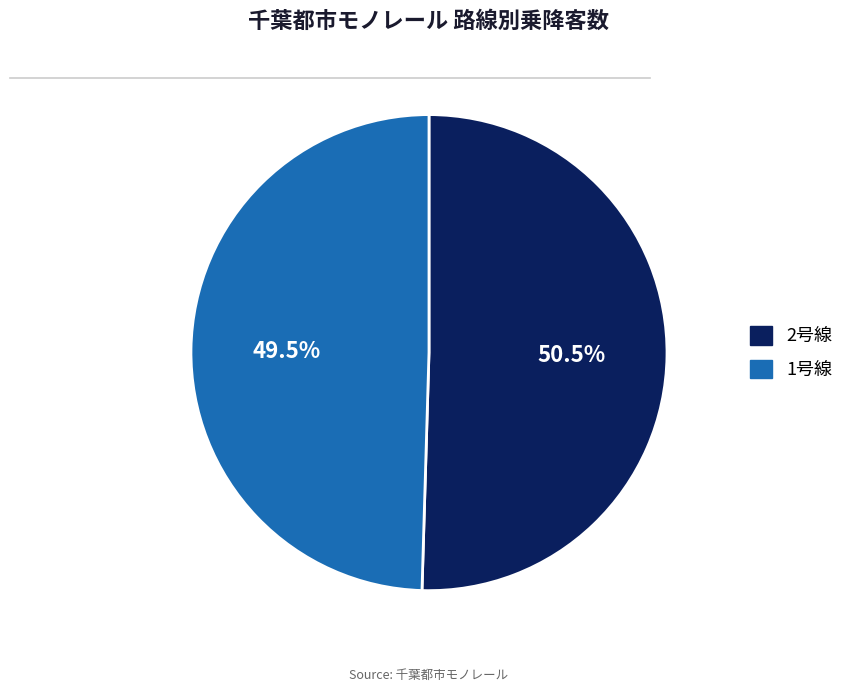

What is the largest slice in the pie chart?

2号線